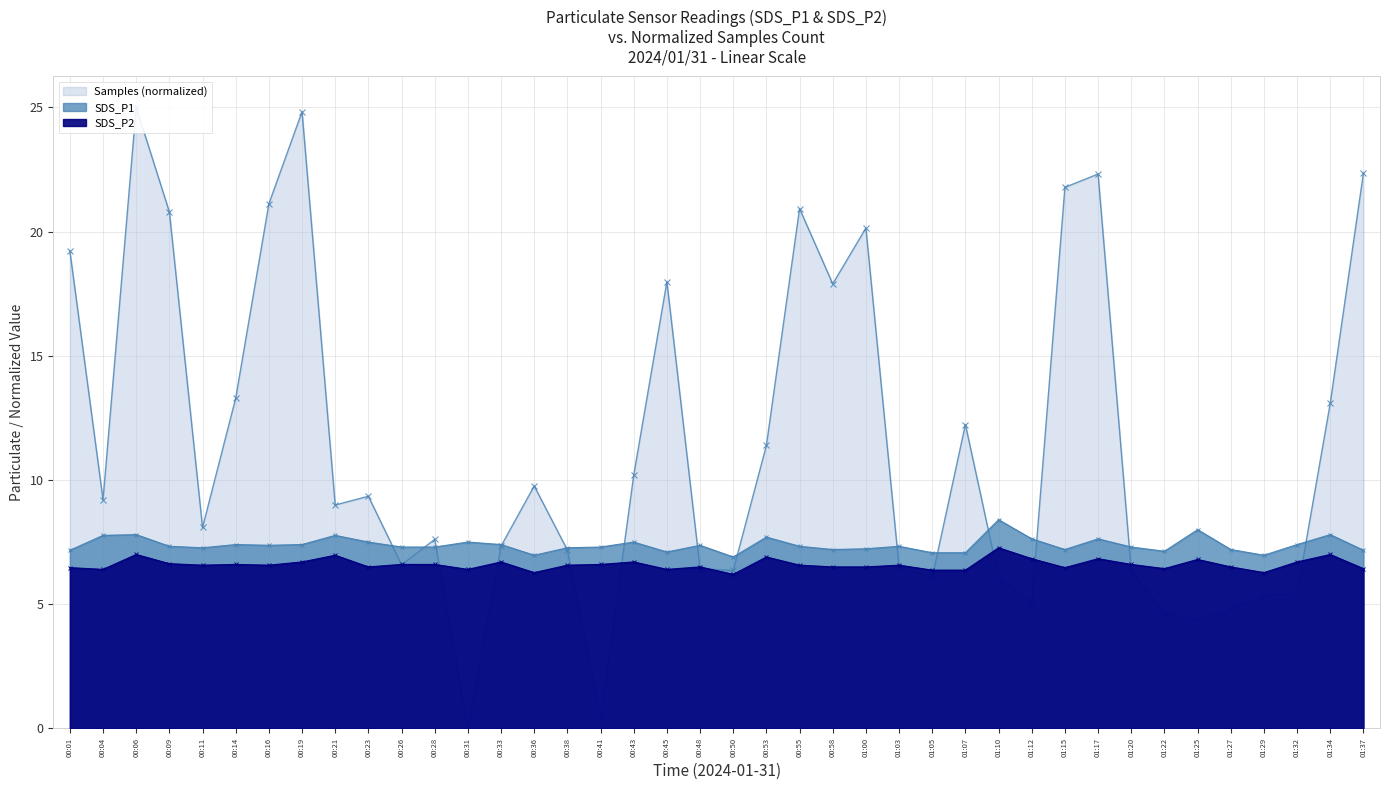

What is the difference between the SDS_P2 values at 01:32 and 00:11?

0.1